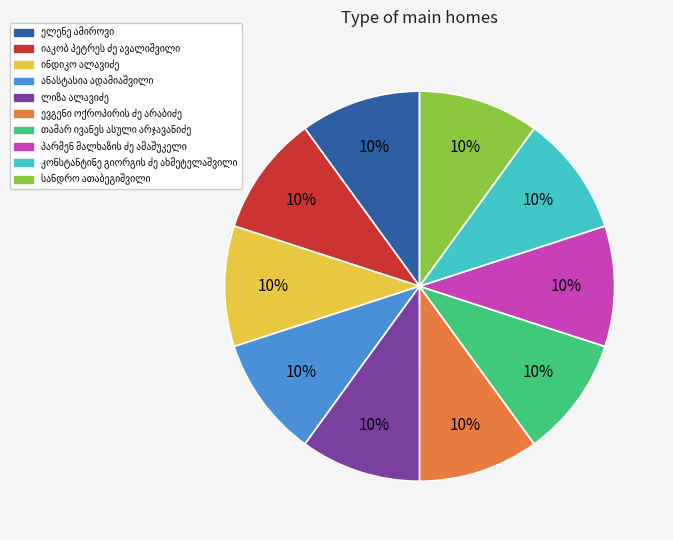

Is there a majority slice in this chart?

No